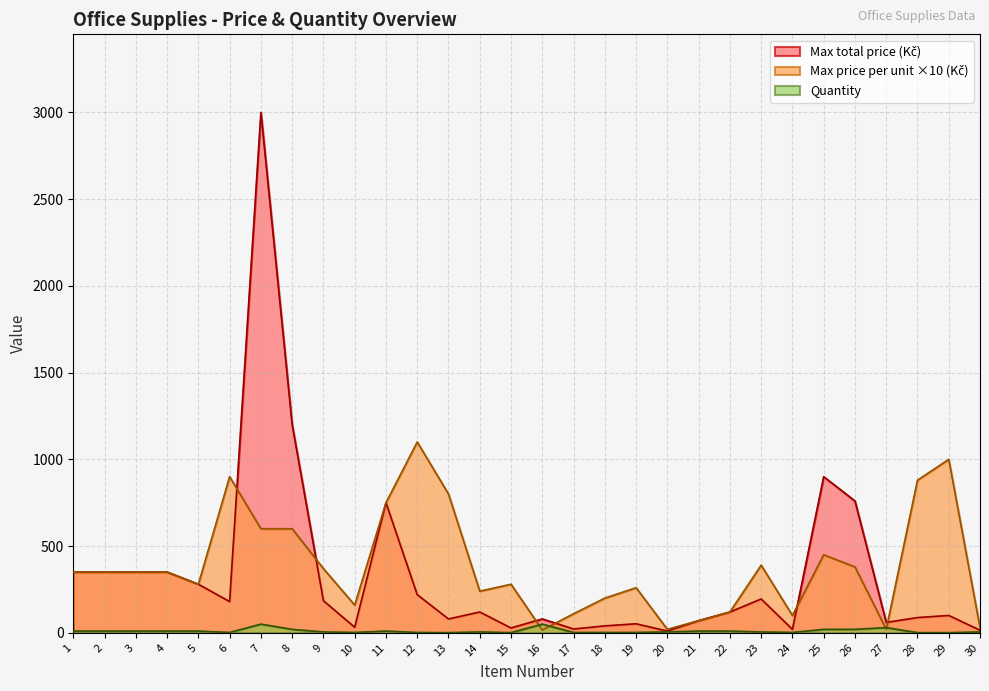

How many distinct data groups are displayed?

3